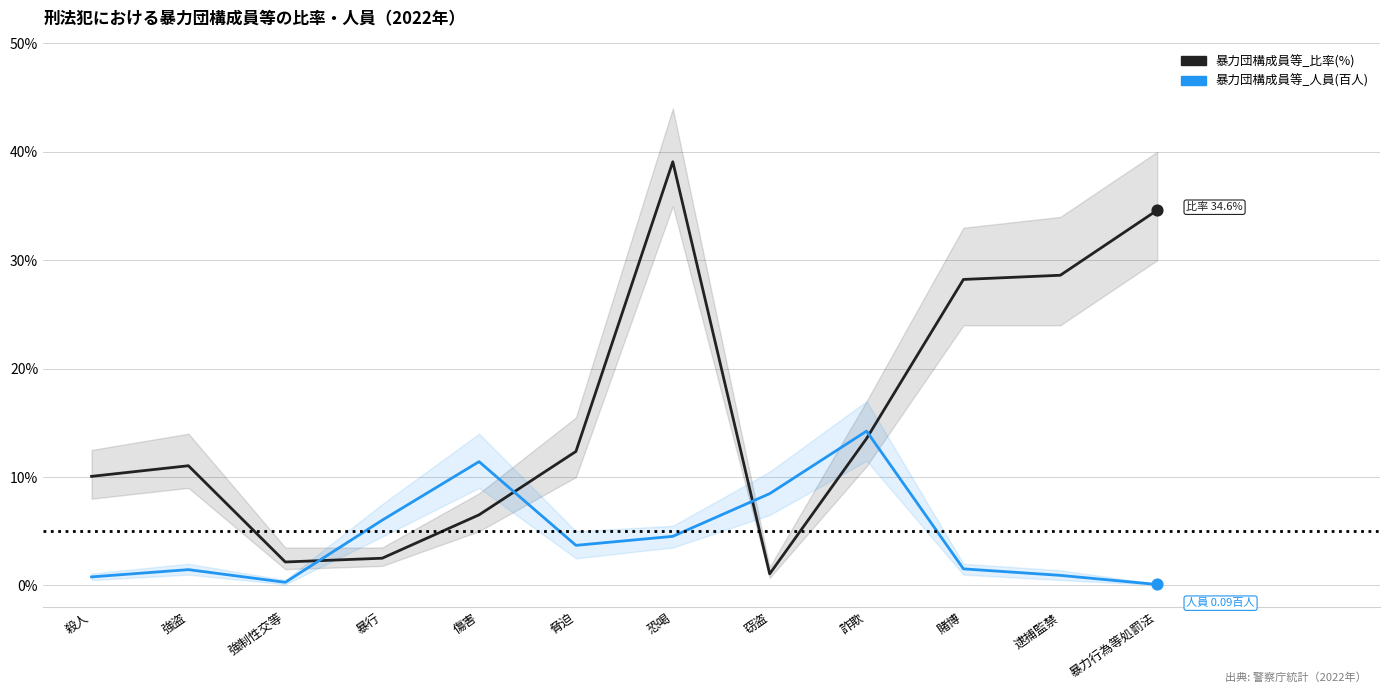

Which series contains the lowest Y value?

暴力団構成員等_人員(百人)